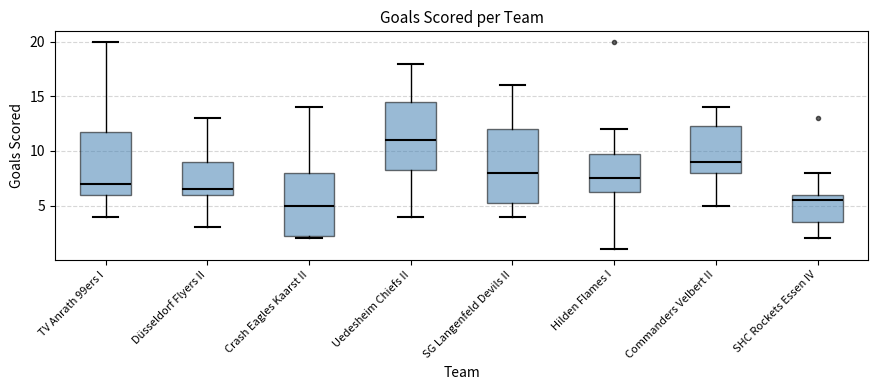

Where is the lower edge of the box for Crash Eagles Kaarst II on the y-axis? The values are not printed on the chart, so give them approximately, as read against the axis.

2.5